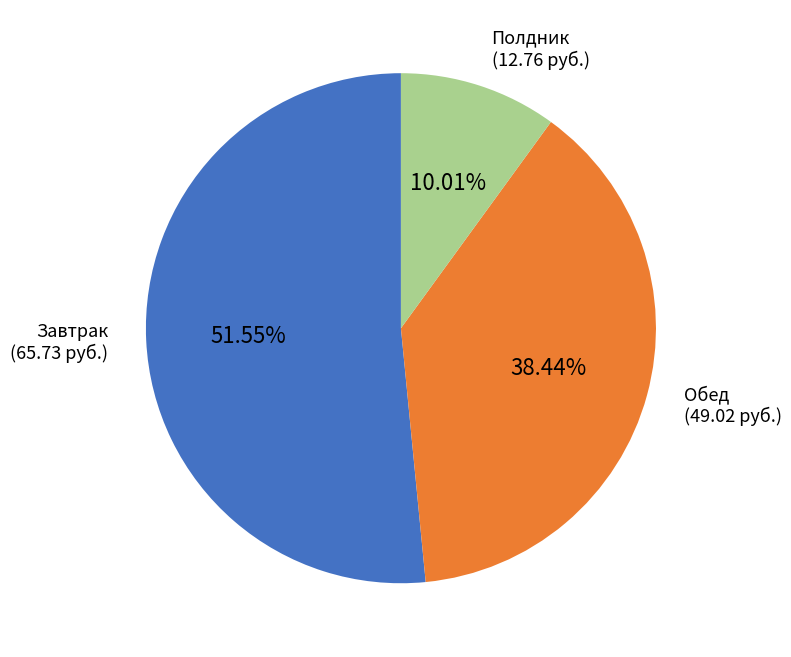

Is there a majority slice in this chart?

Yes